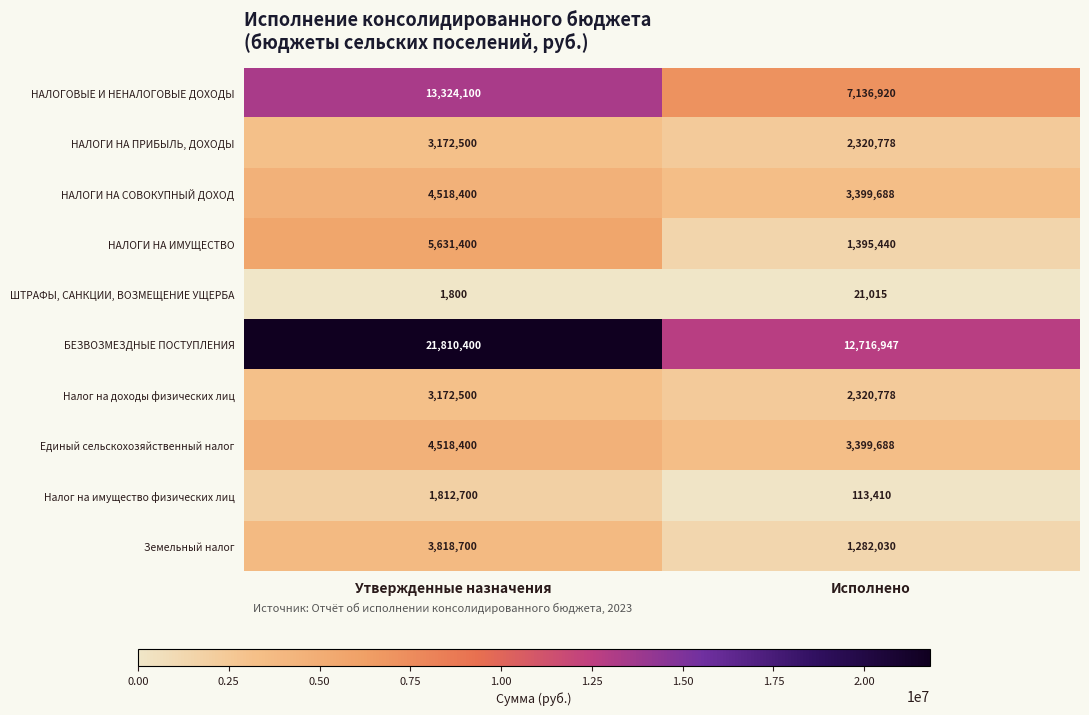

Between Утвержденные назначения and Исполнено, which series saw the biggest shift?

БЕЗВОЗМЕЗДНЫЕ ПОСТУПЛЕНИЯ